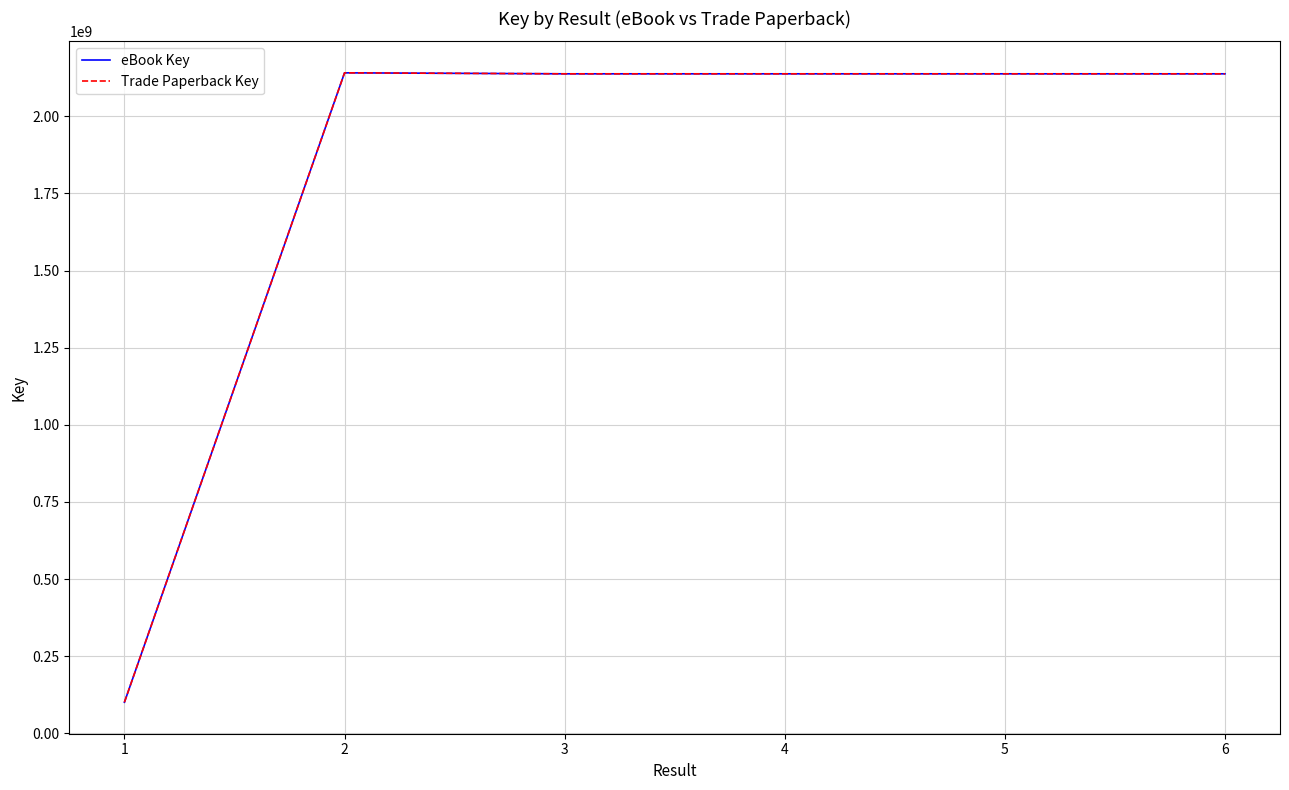

Does the chart display data point markers on the line(s)?

No